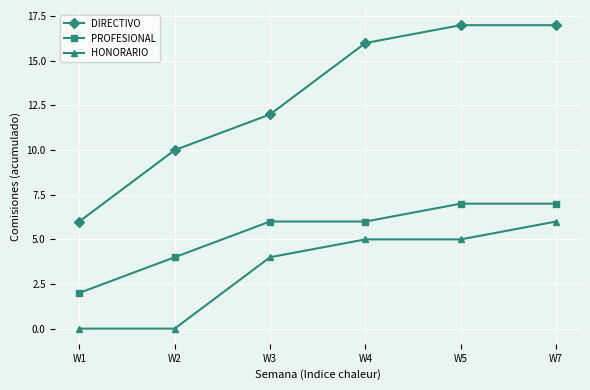

How many data points does each series have?

6